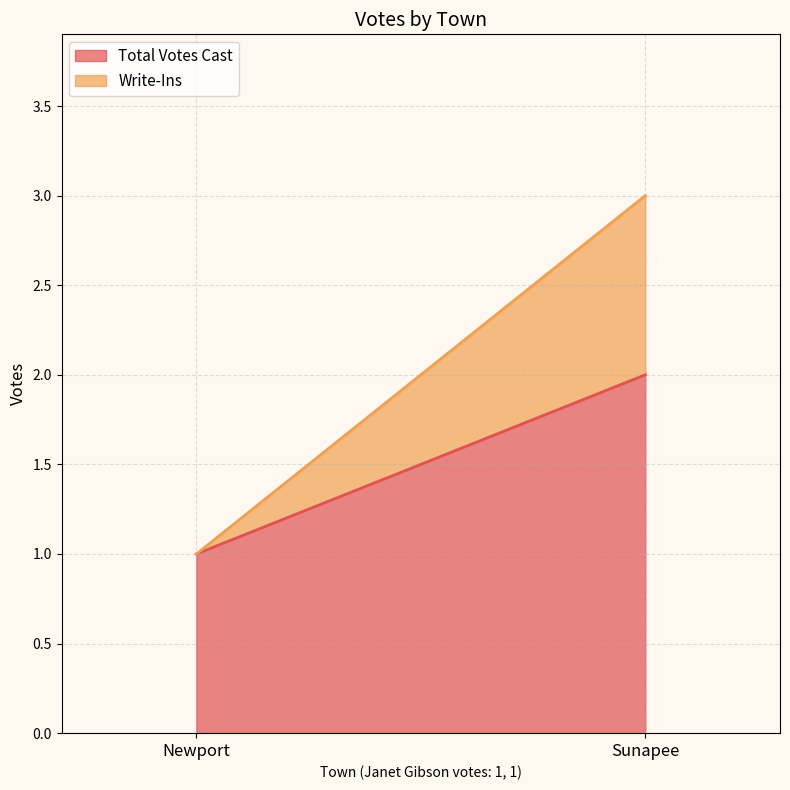

Read the Total Votes Cast value at Sunapee.

2